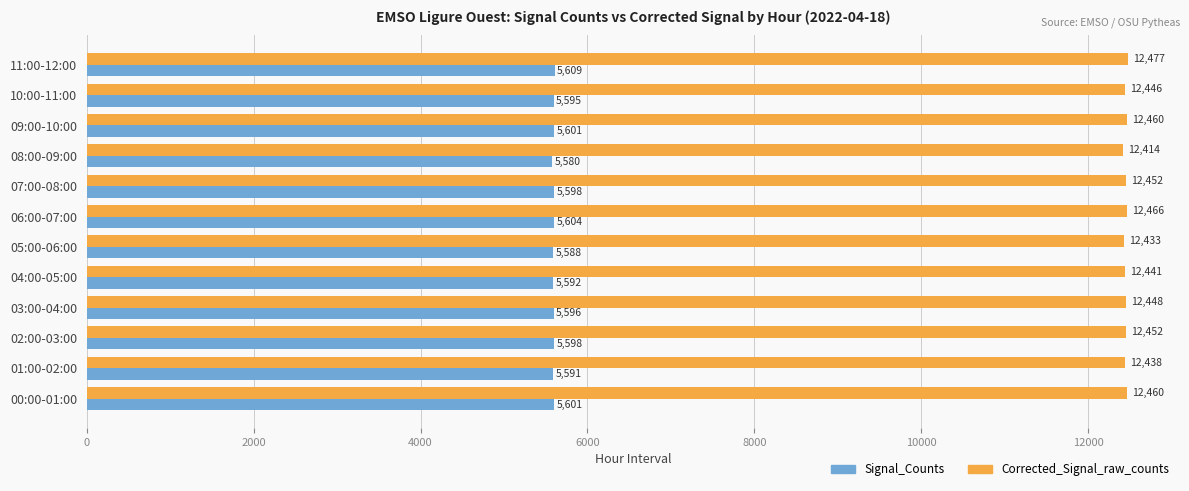

What is the sum of the Signal_Counts values at 04:00-05:00 and 05:00-06:00?

11180